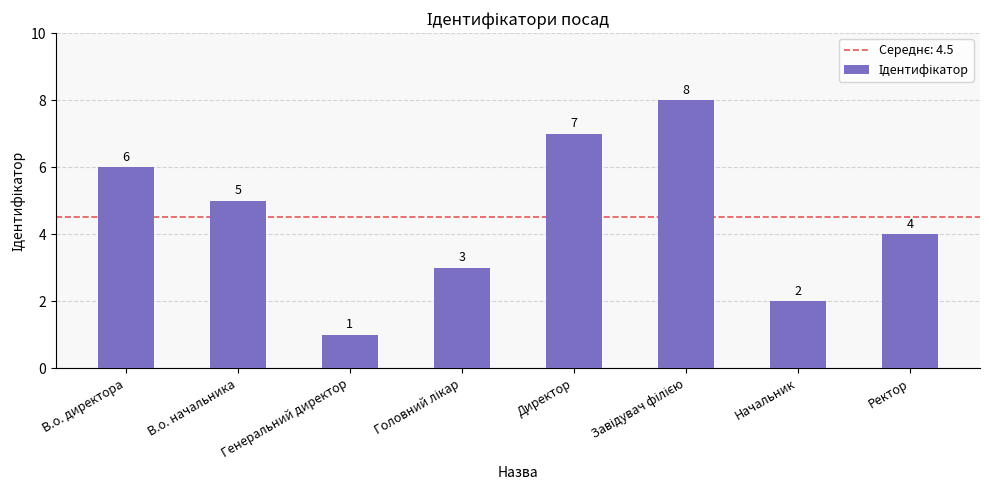

Where does the data first go above 5?

В.о. директора